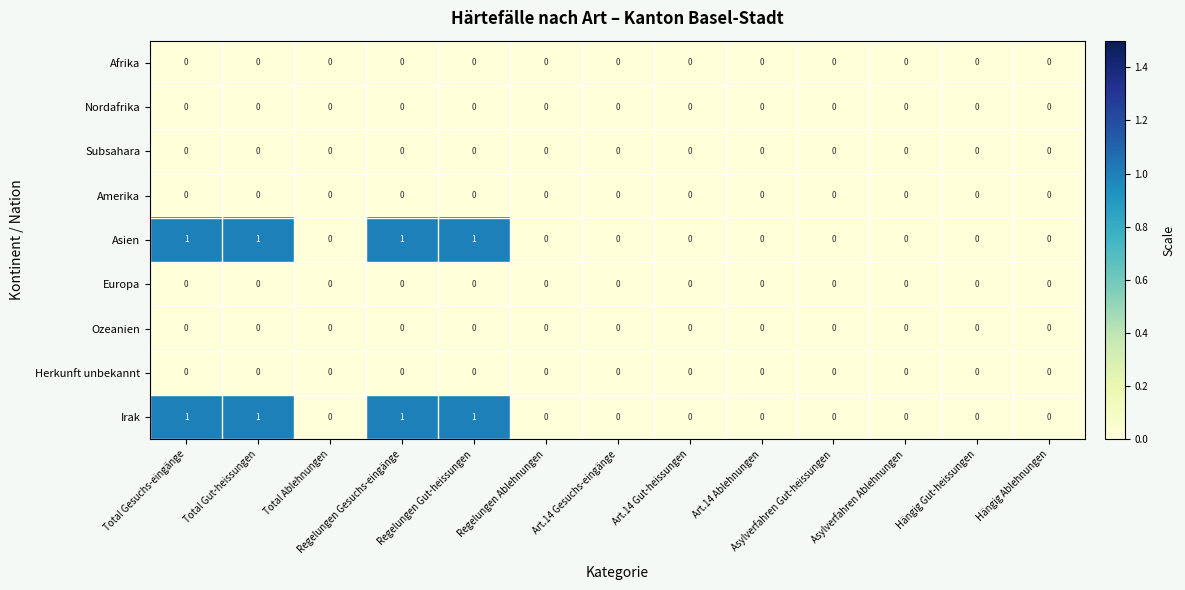

Is it true that Europa equals 0 at Regelungen Gesuchs-eingänge?

True